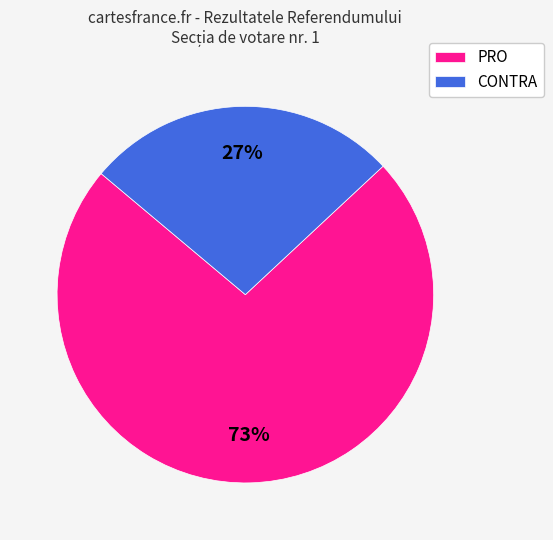

Combined, do CONTRA and PRO account for over 50%?

Yes